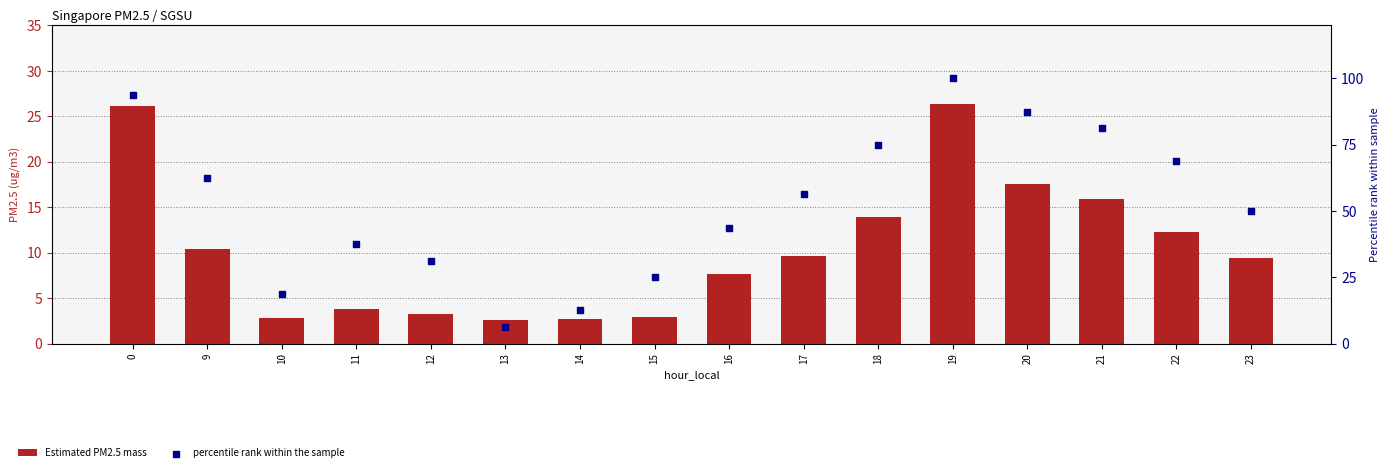

What are all the series names shown in the legend?

Estimated PM2.5 mass, percentile rank within the sample